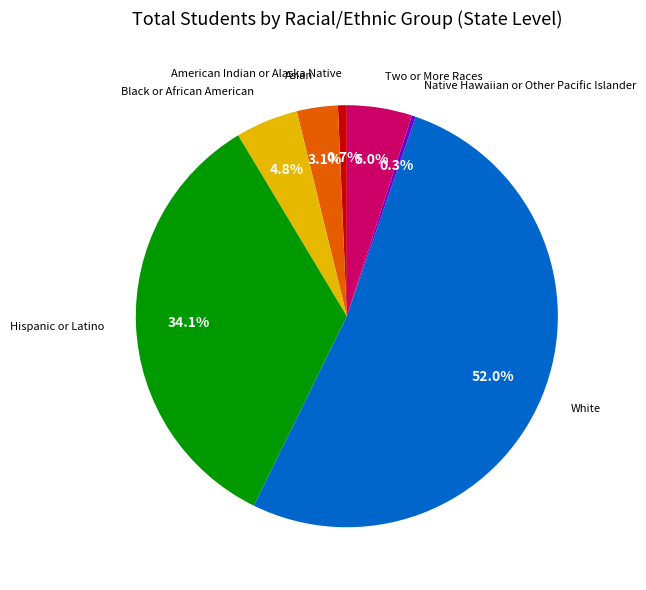

Does any single category account for the majority?

Yes